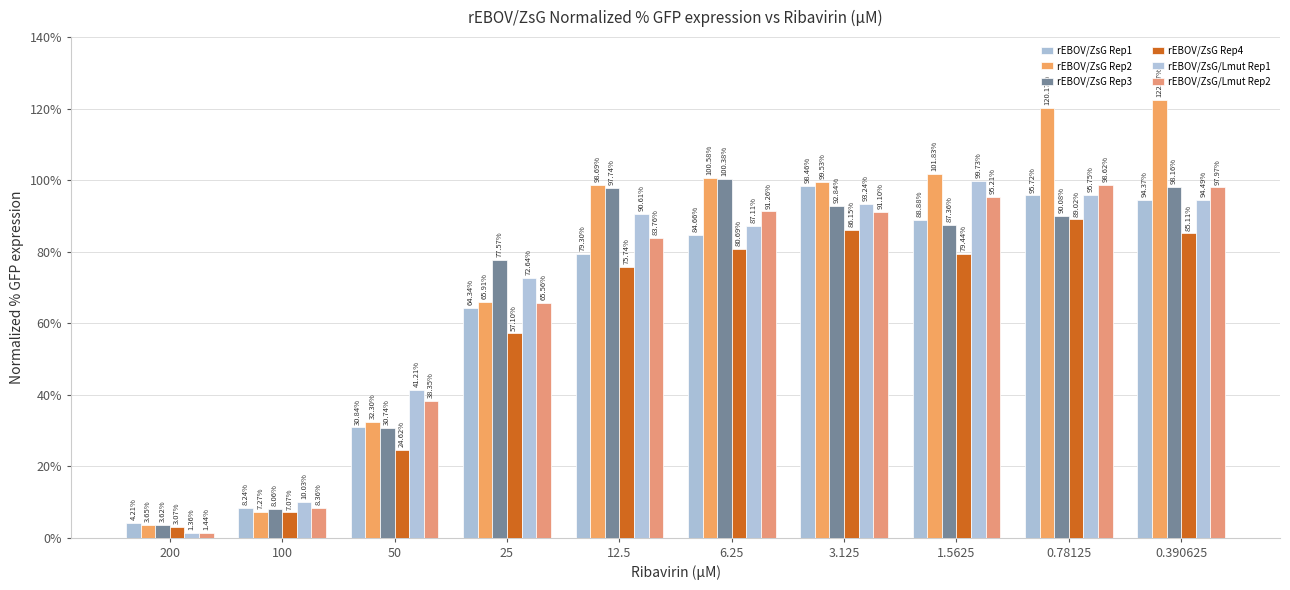

How many distinct data groups are displayed?

6